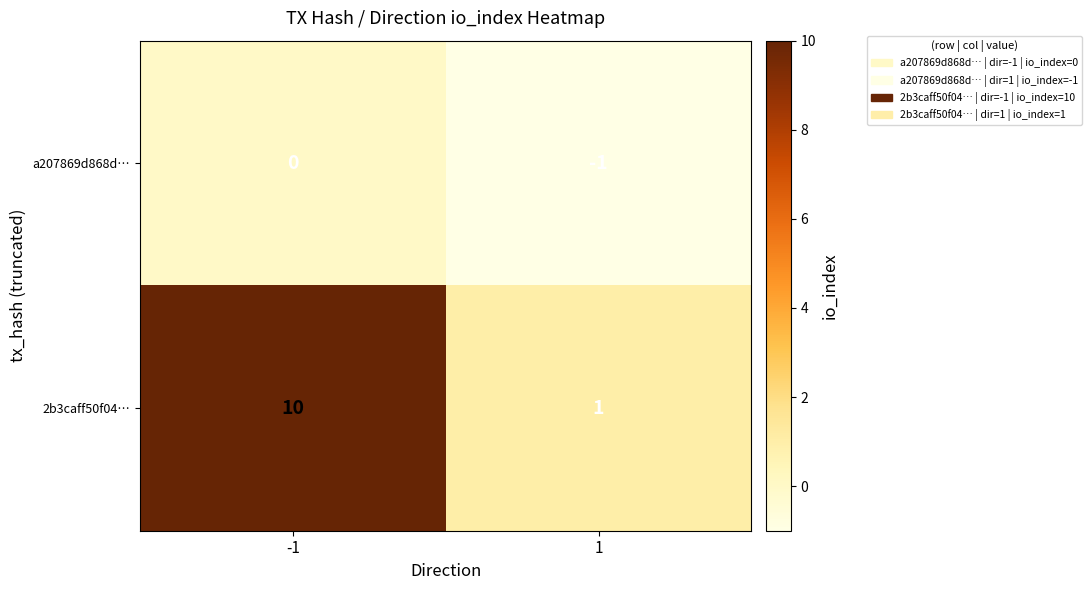

What is the maximum value for 2b3caff50f04…?

10